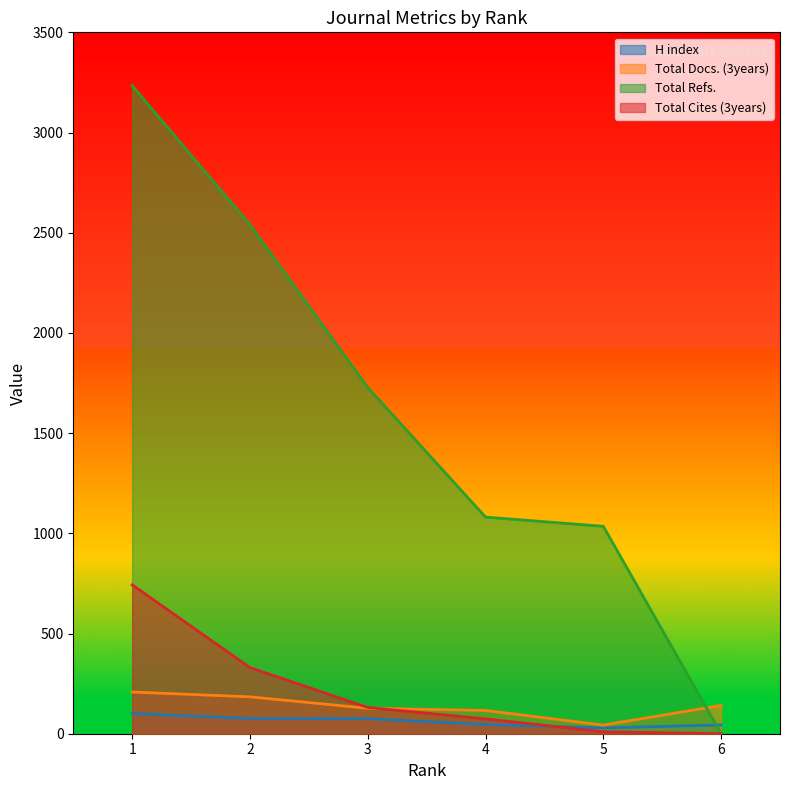

What is the sum of all Total Cites (3years) values?

1288